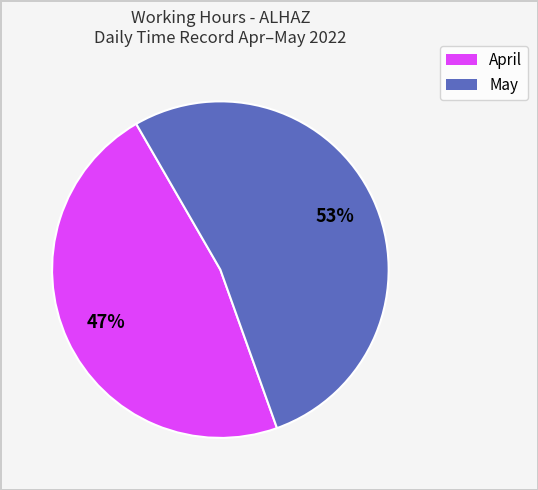

To the nearest percent, what is the average slice percentage?

50%